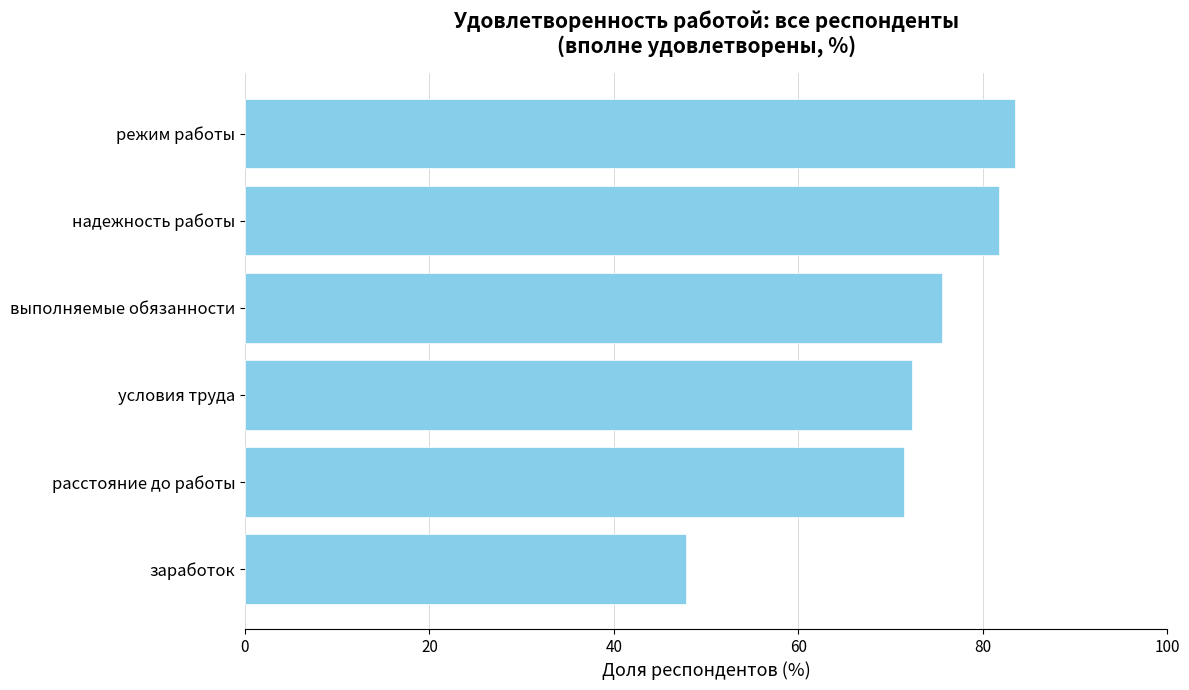

Rank the categories by value from lowest to highest.

заработок, расстояние до работы, условия труда, выполняемые обязанности, надежность работы, режим работы